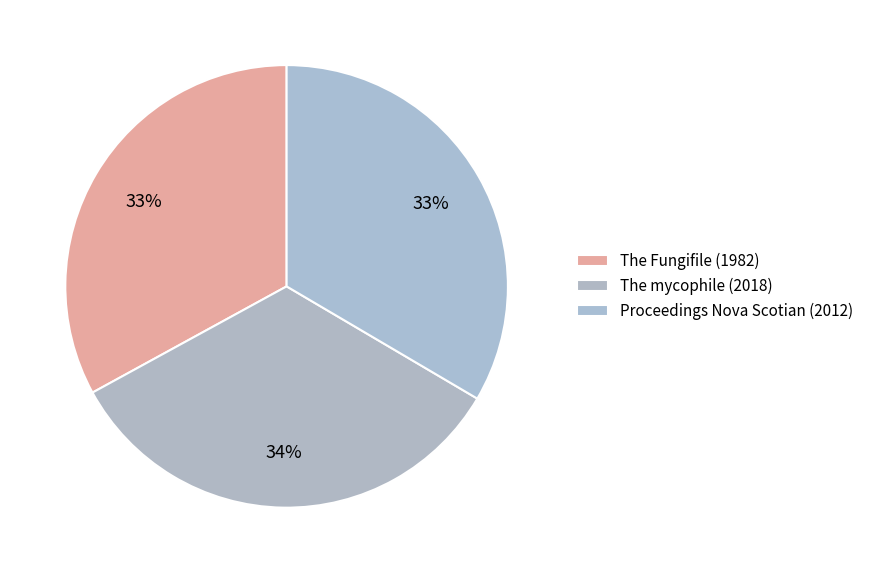

What portion of the pie excludes The mycophile (2018)?

66.4%